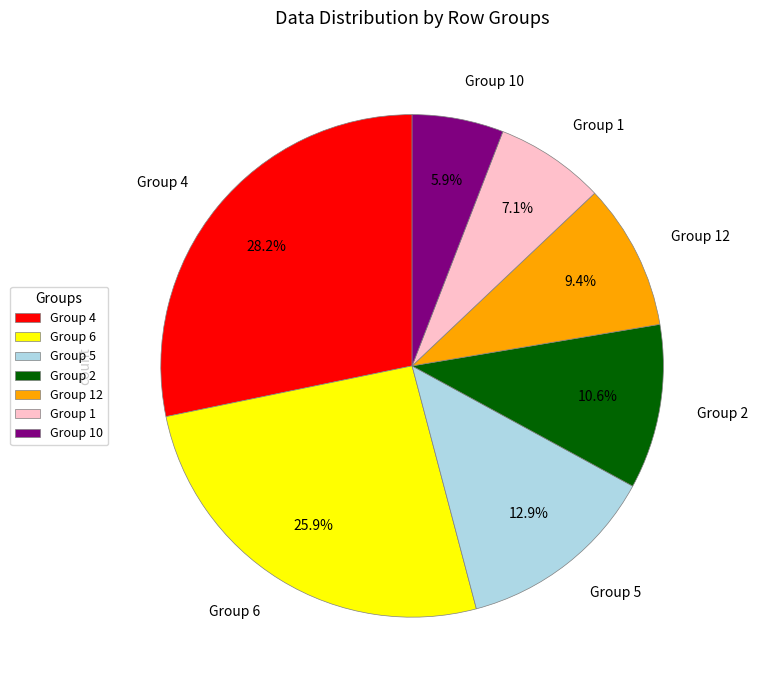

Is there a majority slice in this chart?

No